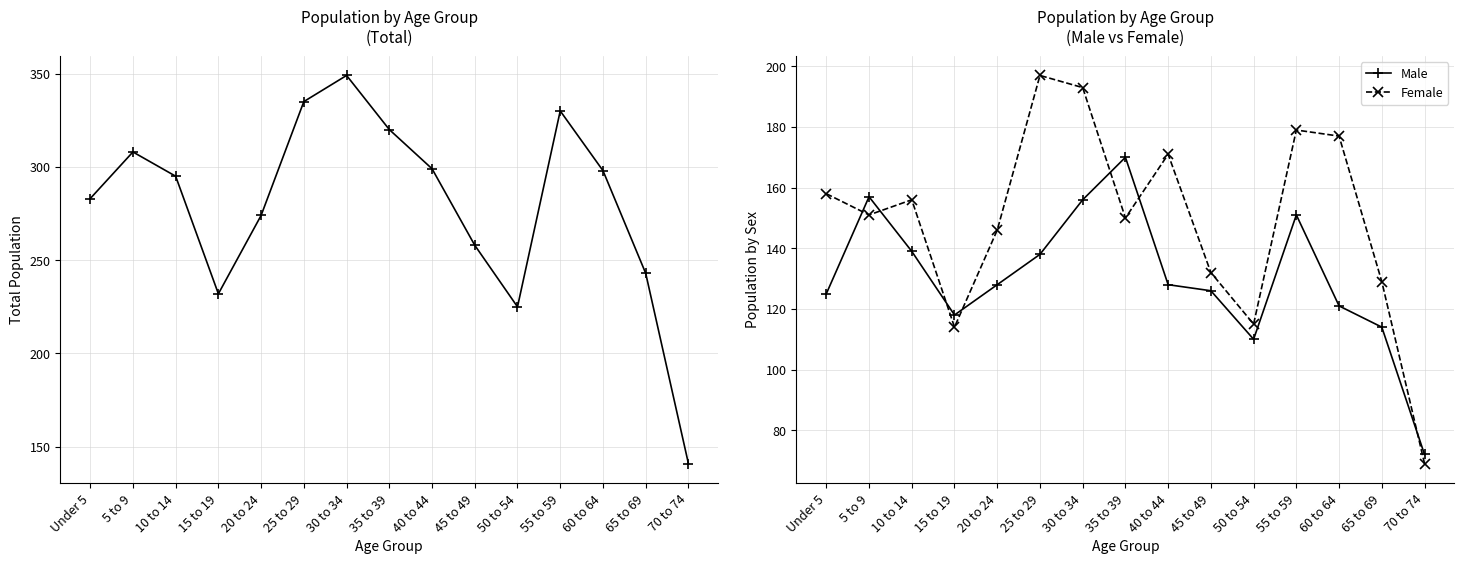

Is the value of Female at 35 to 39 greater than the value of Total at 30 to 34?

No